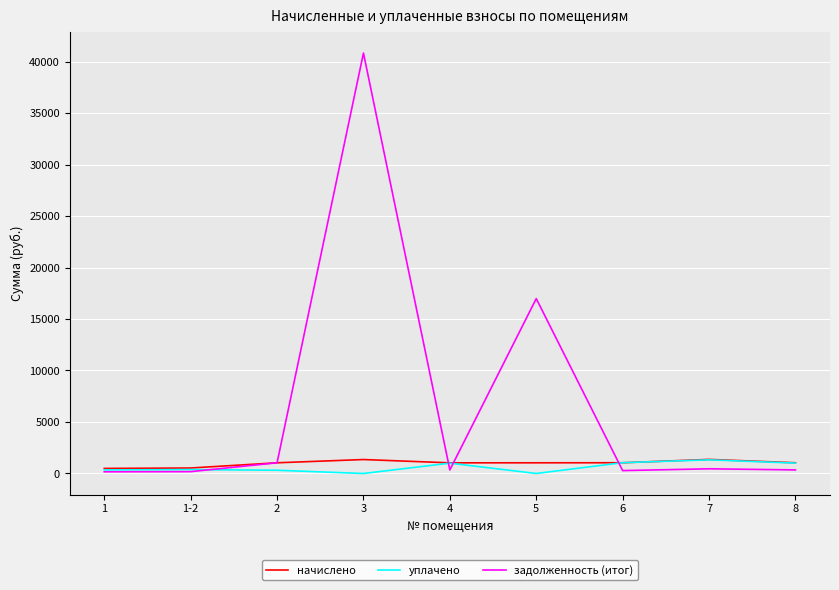

What is the spread (max minus min) of values at 7?

911.6